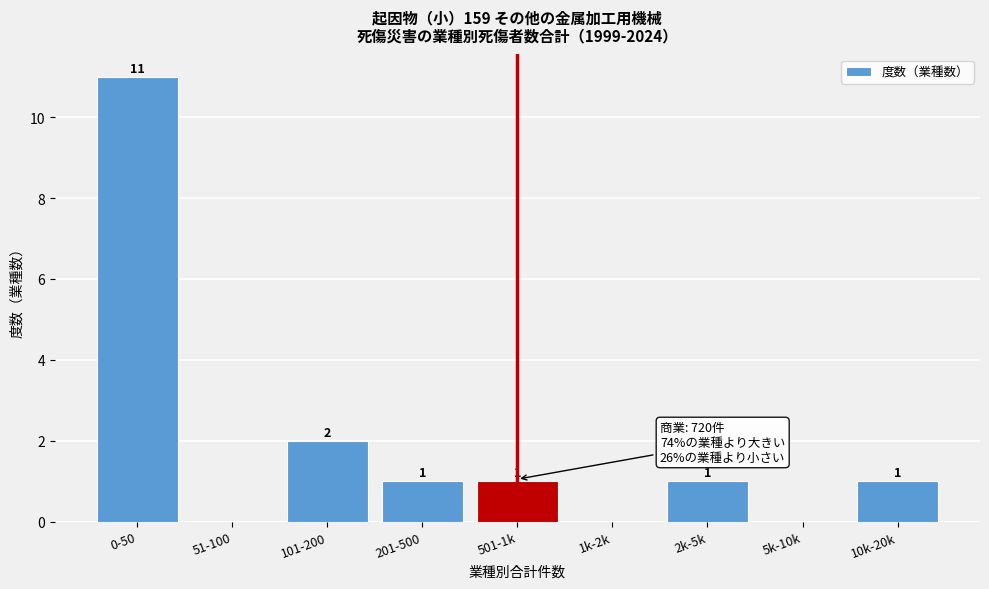

Reading left to right, transcribe all the data shown in this chart.

0-50=11	51-100=0	101-200=2	201-500=1	501-1k=1	1k-2k=0	2k-5k=1	5k-10k=0	10k-20k=1